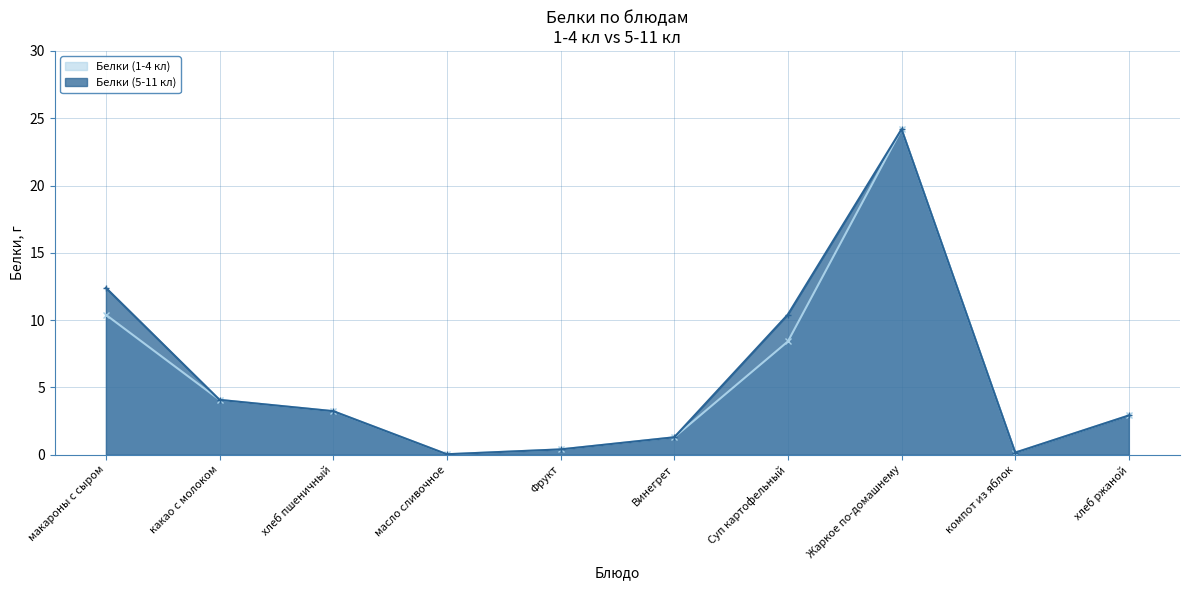

True or false: Белки (1-4 кл) and Белки (5-11 кл) intersect in this chart.

False